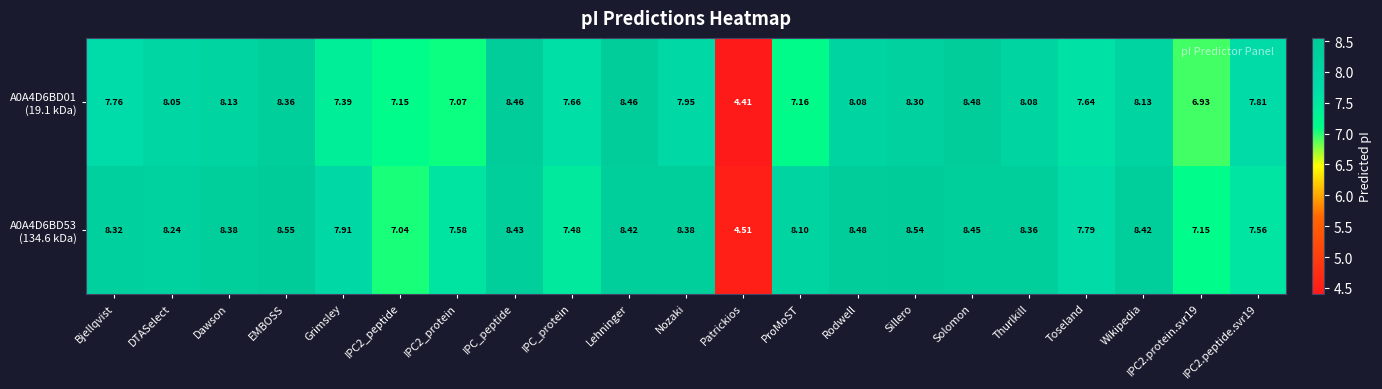

Which category has the lowest value across all series?

Patrickios